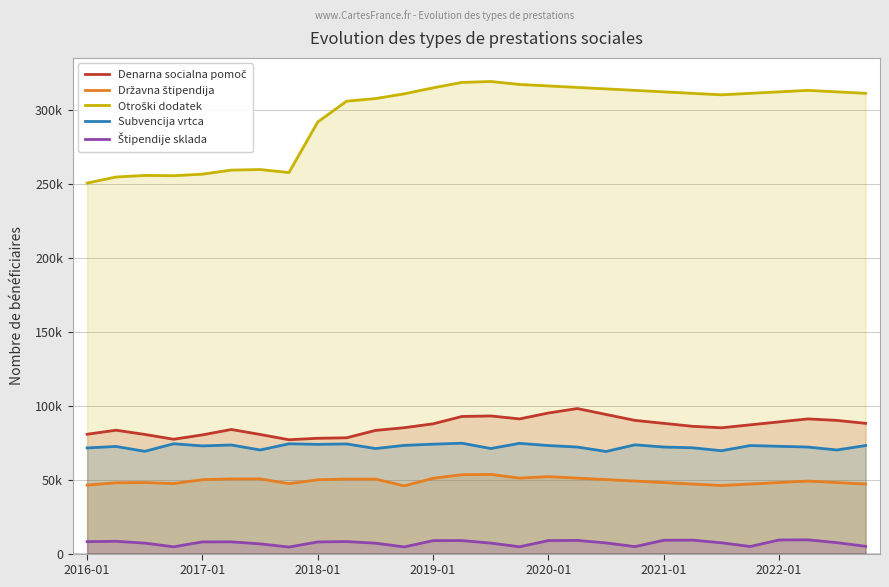

What is the spread (max minus min) of values at 27?

306100